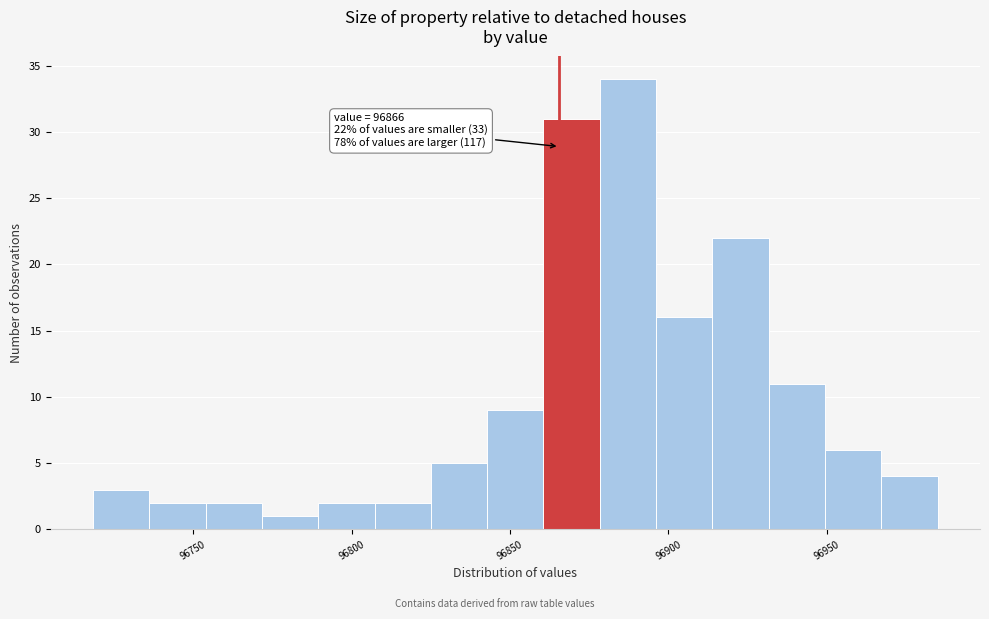

Read against the x-axis, roughly where is the centre of the tallest bar?

96885